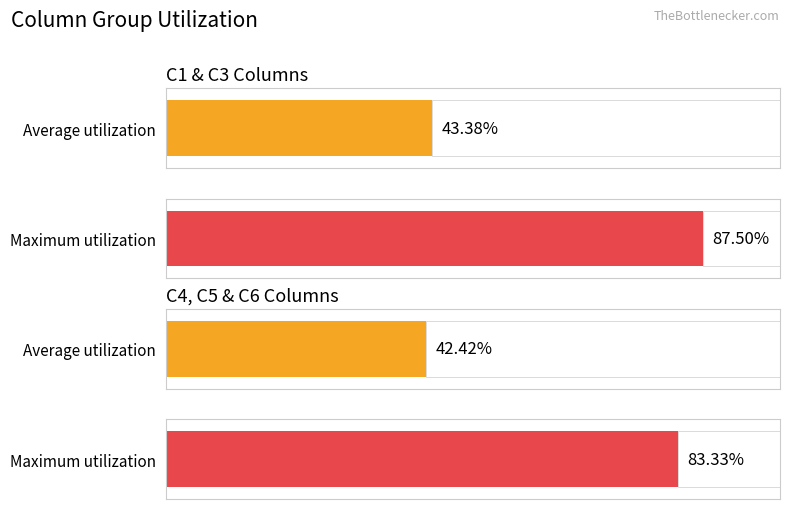

Does the chart contain stacked bars?

No